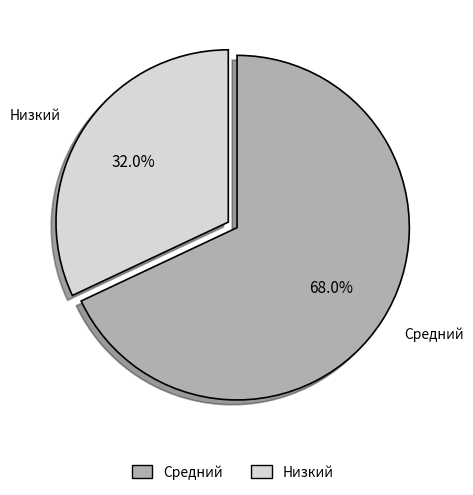

Is there any slice that represents more than half of the pie?

Yes